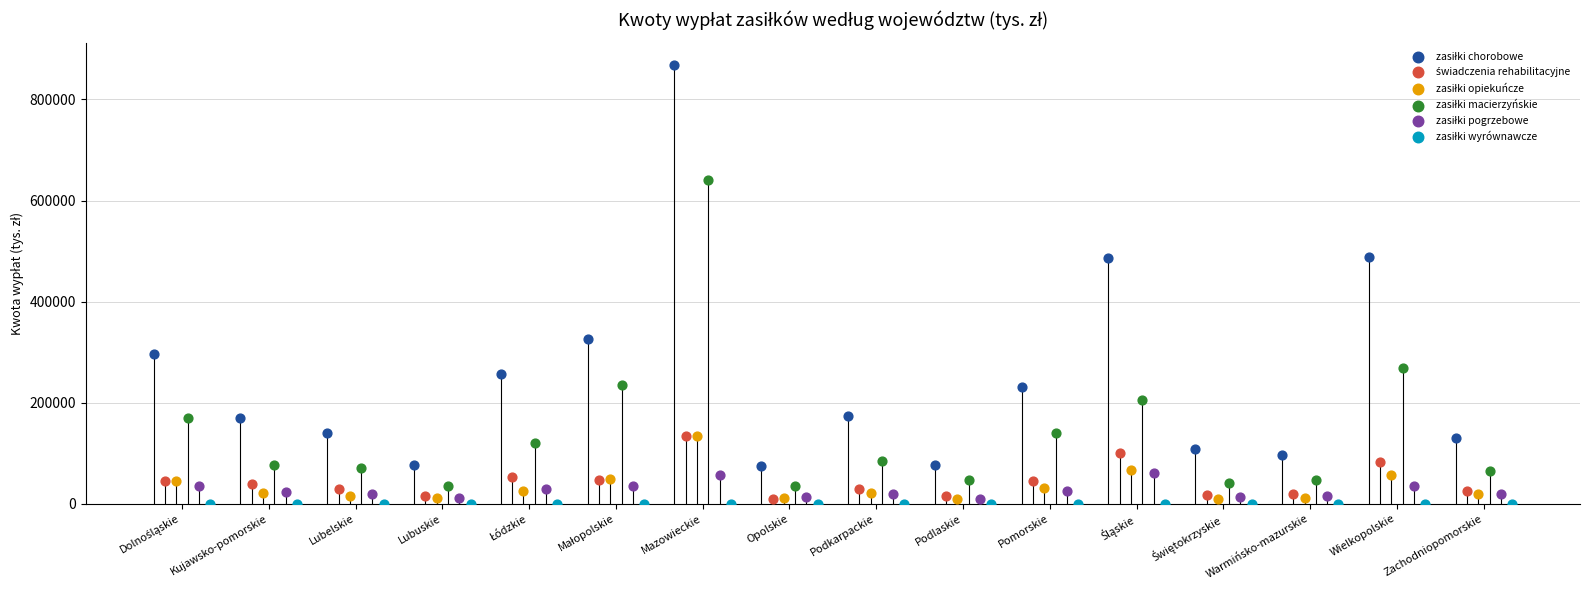

Which series has the largest Y range (max minus min)?

zasiłki chorobowe